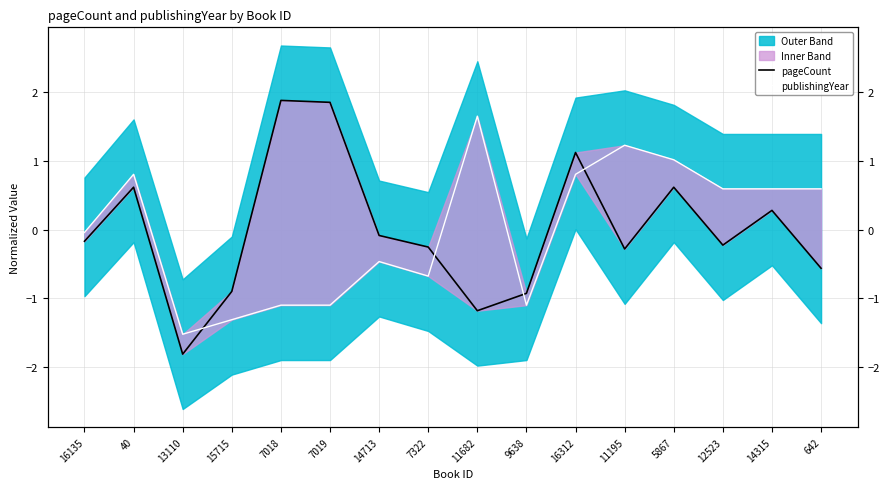

Reading left to right, what are all the values shown in this chart?

pageCount: -0.2	0.6	-1.8	-0.9	1.9	1.9	-0.1	-0.3	-1.2	-0.9	1.1	-0.3	0.6	-0.2	0.3	-0.6
publishingYear: -0.0	0.8	-1.5	-1.3	-1.1	-1.1	-0.5	-0.7	1.7	-1.1	0.8	1.2	1.0	0.6	0.6	0.6